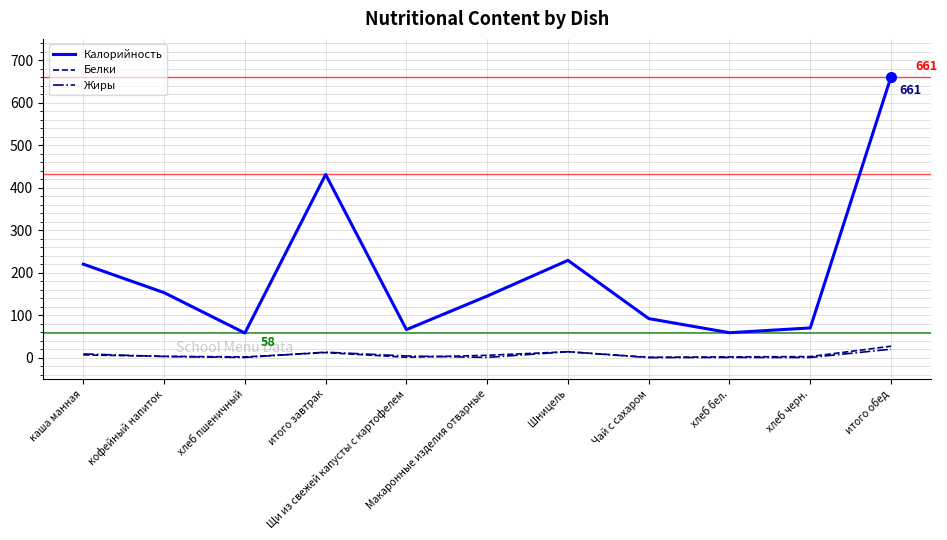

What is the highest value of the Калорийность series?

661.0